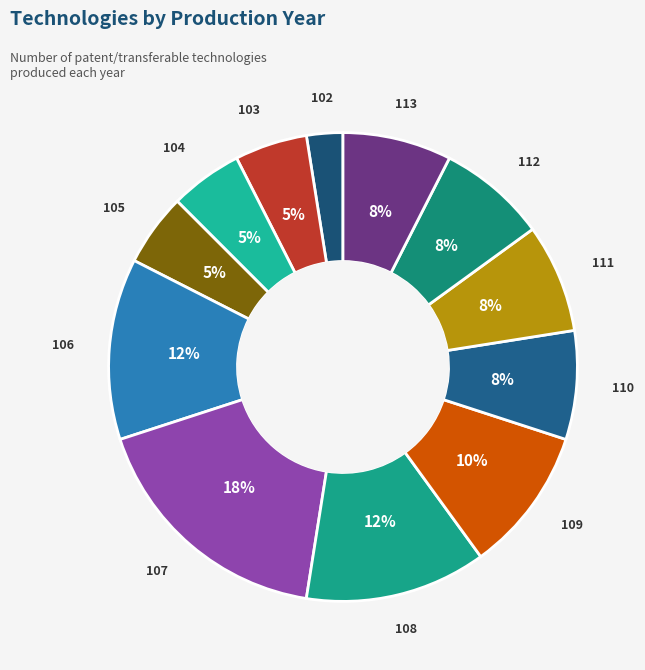

Count the number of slices in the pie.

12